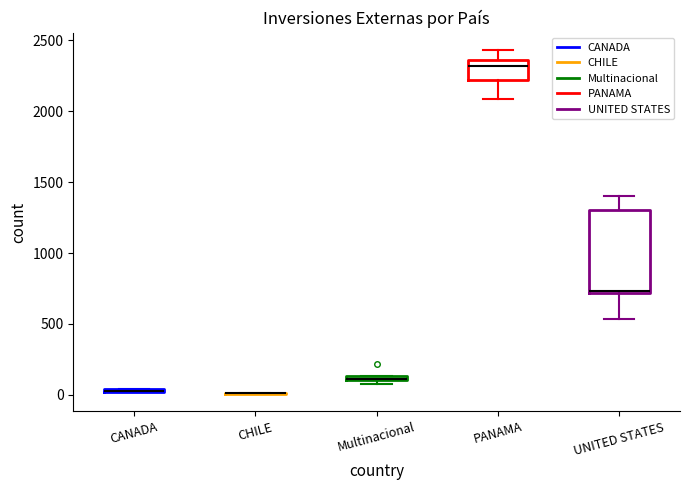

Which box is the tallest, from its lower edge to its upper edge?

UNITED STATES